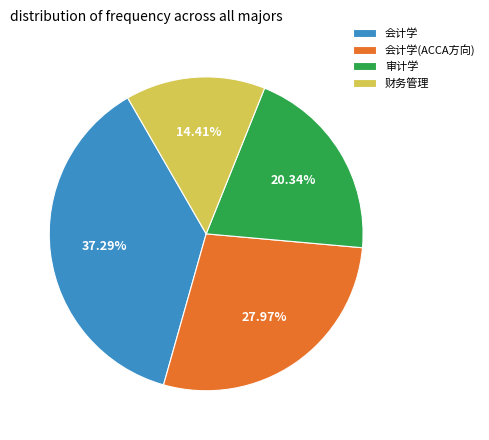

To the nearest percent, what percentage of the pie is 会计学(ACCA方向)?

28%